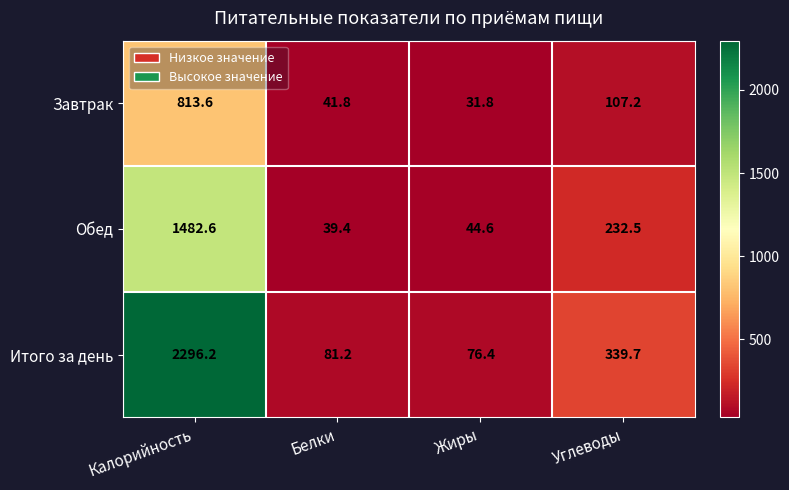

At which label is Обед closest to 761?

Углеводы